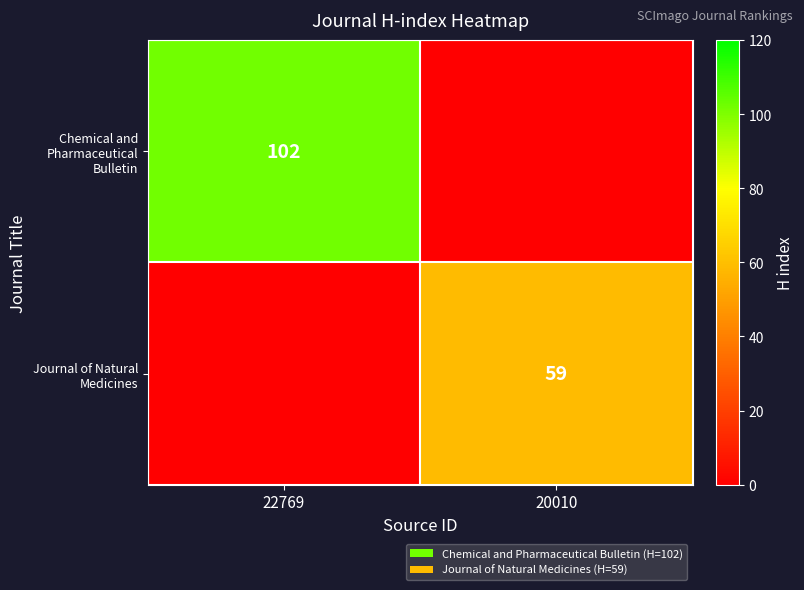

What is the total value across all series at 20010?

59